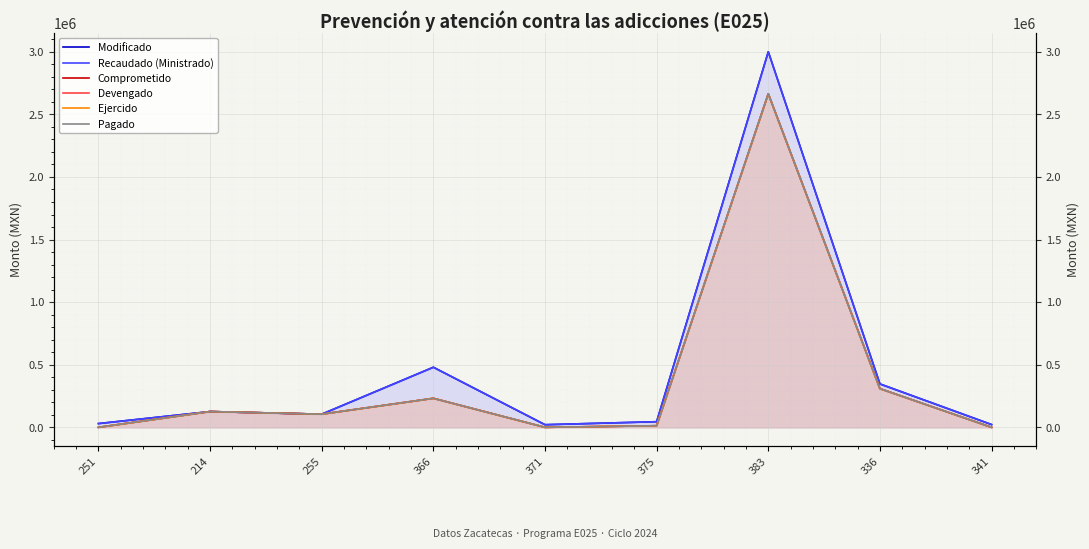

At which category does Comprometido reach its first local peak?

214